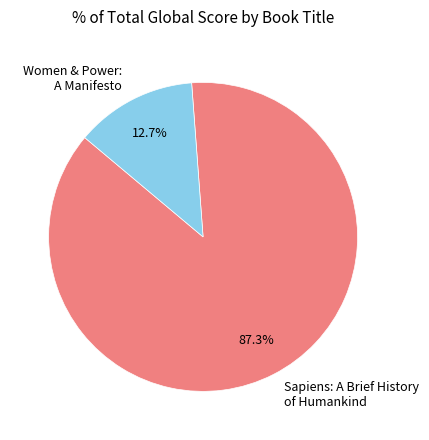

Which has a higher value, Women & Power: A Manifesto or Sapiens: A Brief History of Humankind?

Sapiens: A Brief History of Humankind